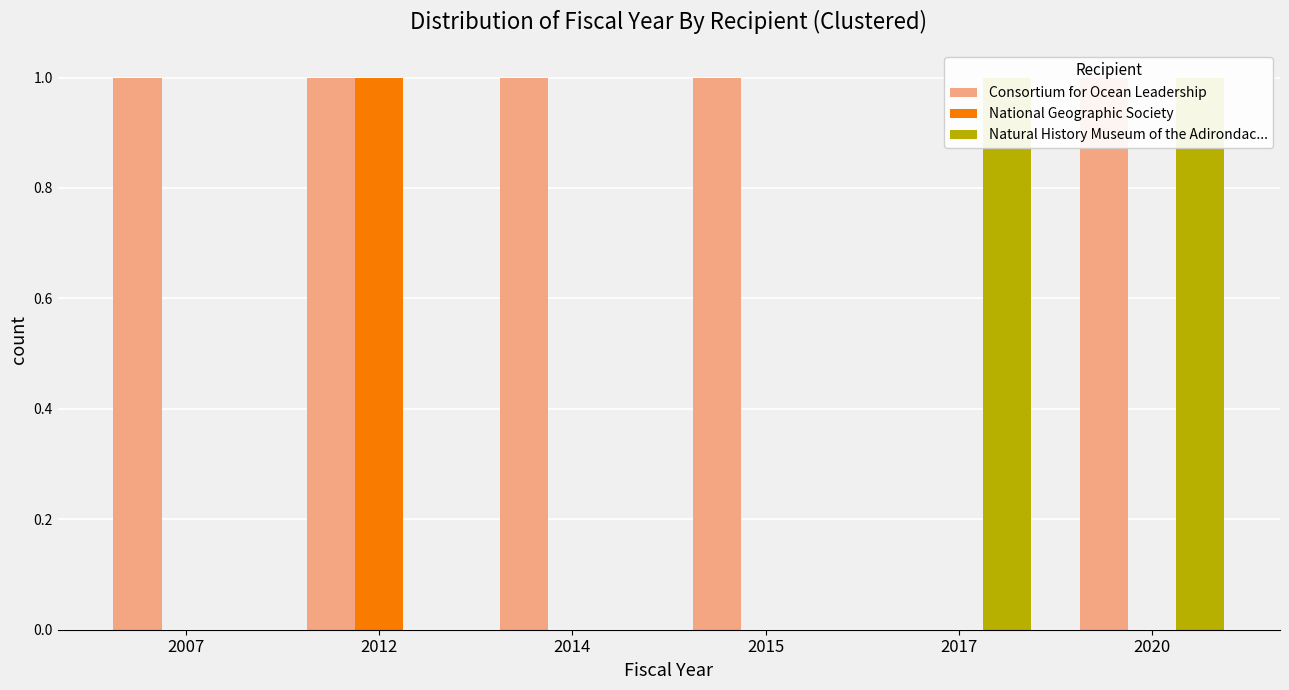

What is the value of the Consortium for Ocean Leadership bar at the 2nd from the left?

1